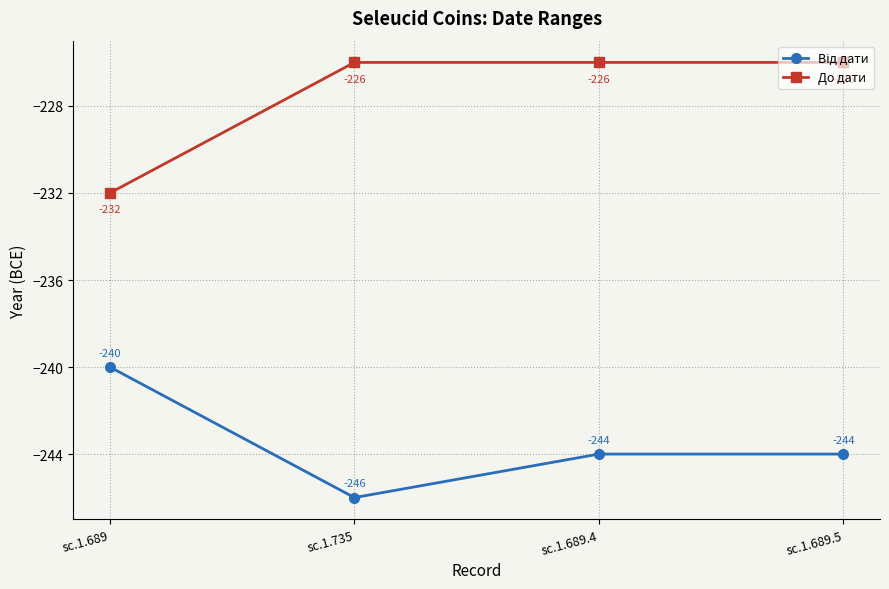

Where is До дати nearest to the value -229?

sc.1.689